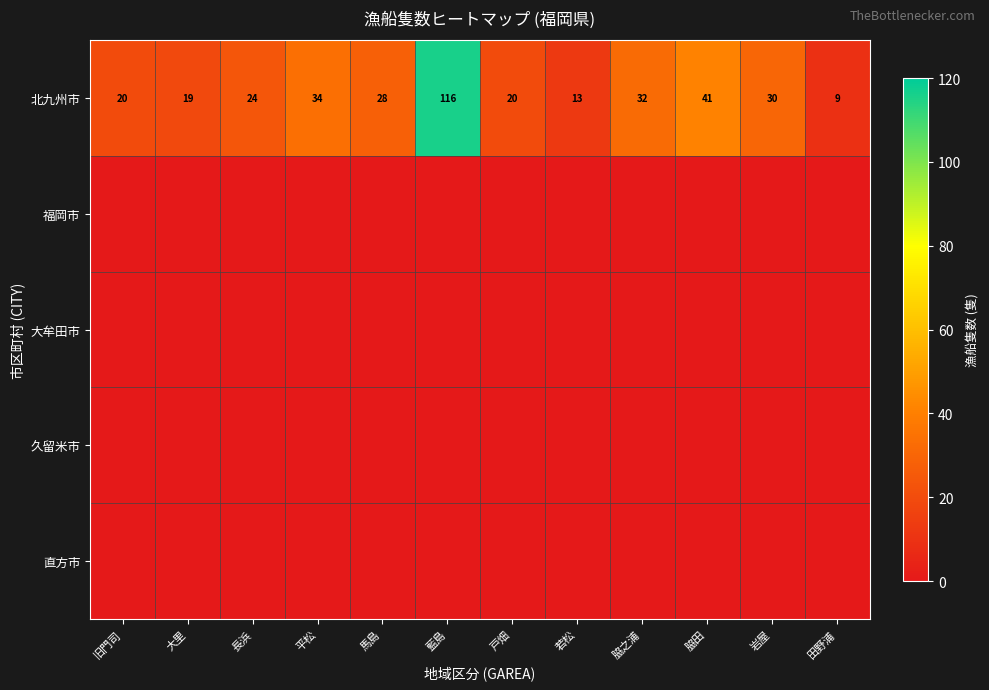

What is the difference between the maximum and second lowest values in the 北九州市 series?

103